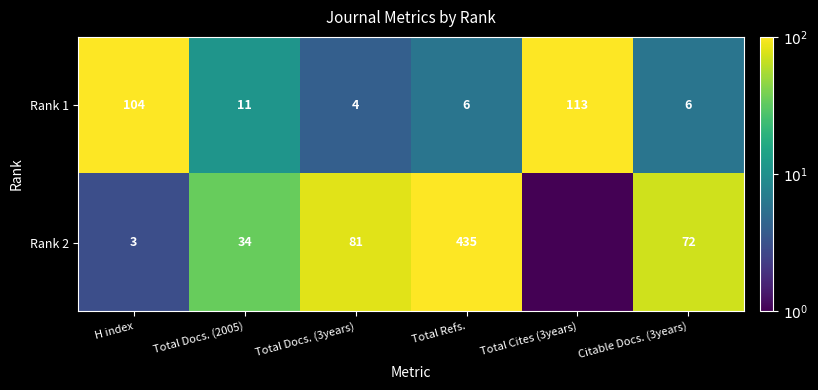

What is the sum of the Rank 2 values at H index and Total Docs. (3years)?

84.0